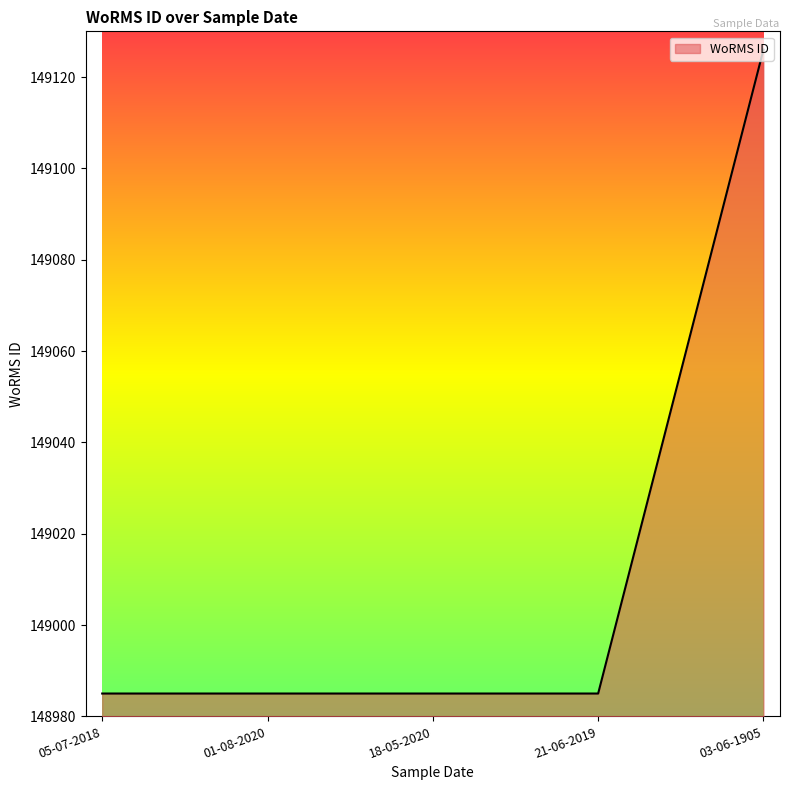

What position from the right is 03-06-1905?

1